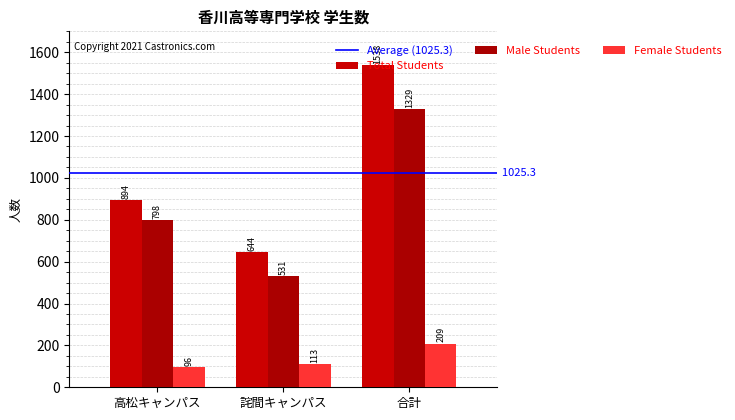

At which label does Male Students reach its minimum?

詫間キャンパス